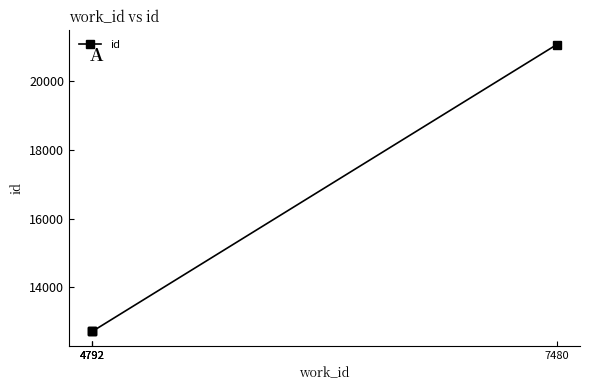

How many series are shown in this chart?

1